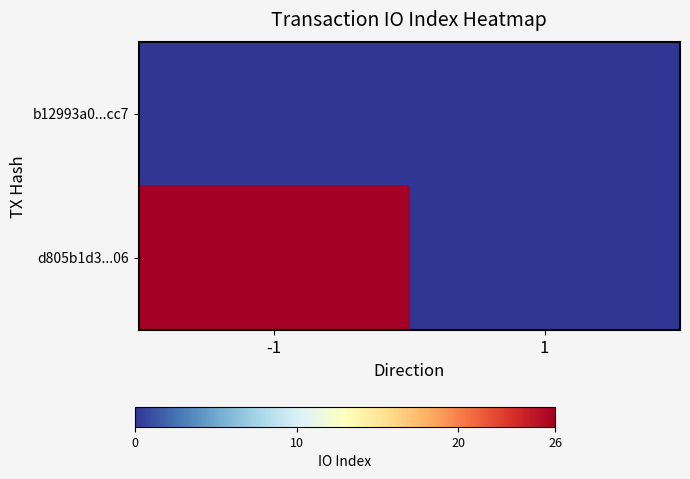

At which category is the sum across all series the highest?

-1